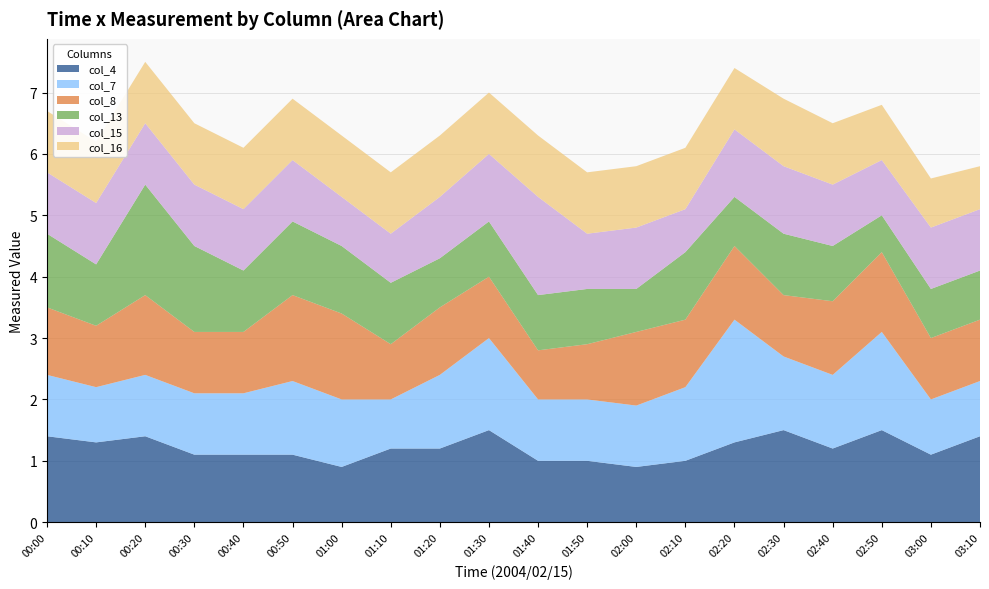

Reading left to right, what are all the values shown in this chart?

col_4: 1.4	1.3	1.4	1.1	1.1	1.1	0.9	1.2	1.2	1.5	1.0	1.0	0.9	1.0	1.3	1.5	1.2	1.5	1.1	1.4
col_7: 1.0	0.9	1.0	1.0	1.0	1.2	1.1	0.8	1.2	1.5	1.0	1.0	1.0	1.2	2.0	1.2	1.2	1.6	0.9	0.9
col_8: 1.1	1.0	1.3	1.0	1.0	1.4	1.4	0.9	1.1	1.0	0.8	0.9	1.2	1.1	1.2	1.0	1.2	1.3	1.0	1.0
col_13: 1.2	1.0	1.8	1.4	1.0	1.2	1.1	1.0	0.8	0.9	0.9	0.9	0.7	1.1	0.8	1.0	0.9	0.6	0.8	0.8
col_15: 1.0	1.0	1.0	1.0	1.0	1.0	0.8	0.8	1.0	1.1	1.6	0.9	1.0	0.7	1.1	1.1	1.0	0.9	1.0	1.0
col_16: 1.0	1.0	1.0	1.0	1.0	1.0	1.0	1.0	1.0	1.0	1.0	1.0	1.0	1.0	1.0	1.1	1.0	0.9	0.8	0.7